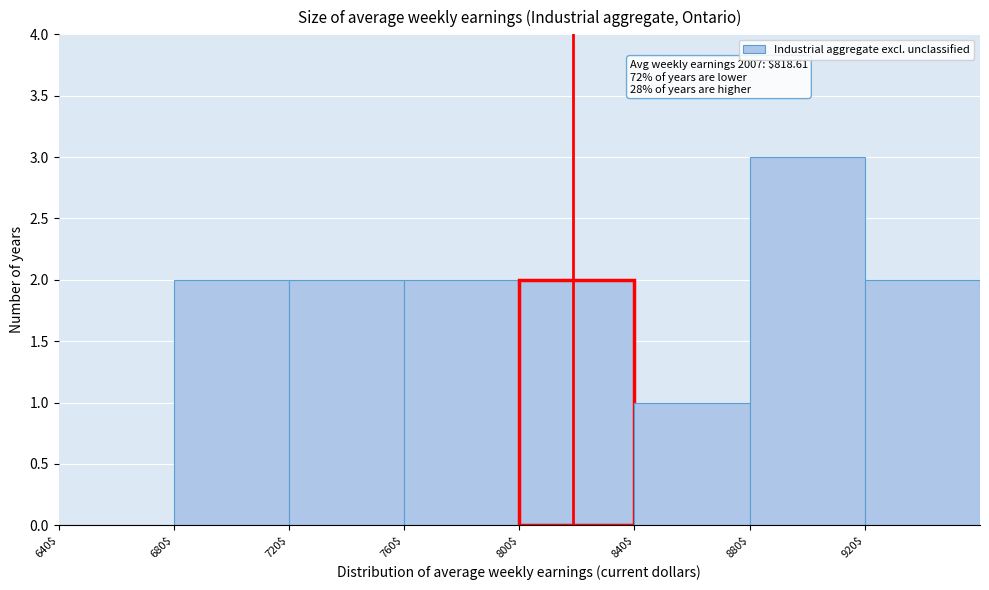

Over which range of the x-axis is the bar tallest?

880 to 920